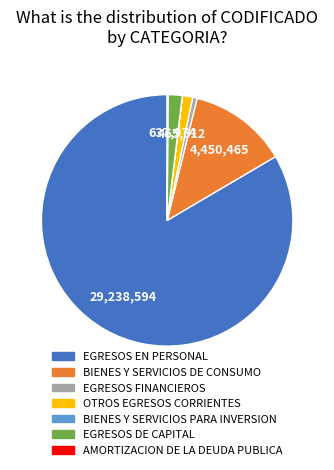

Which slice is the largest?

EGRESOS EN PERSONAL